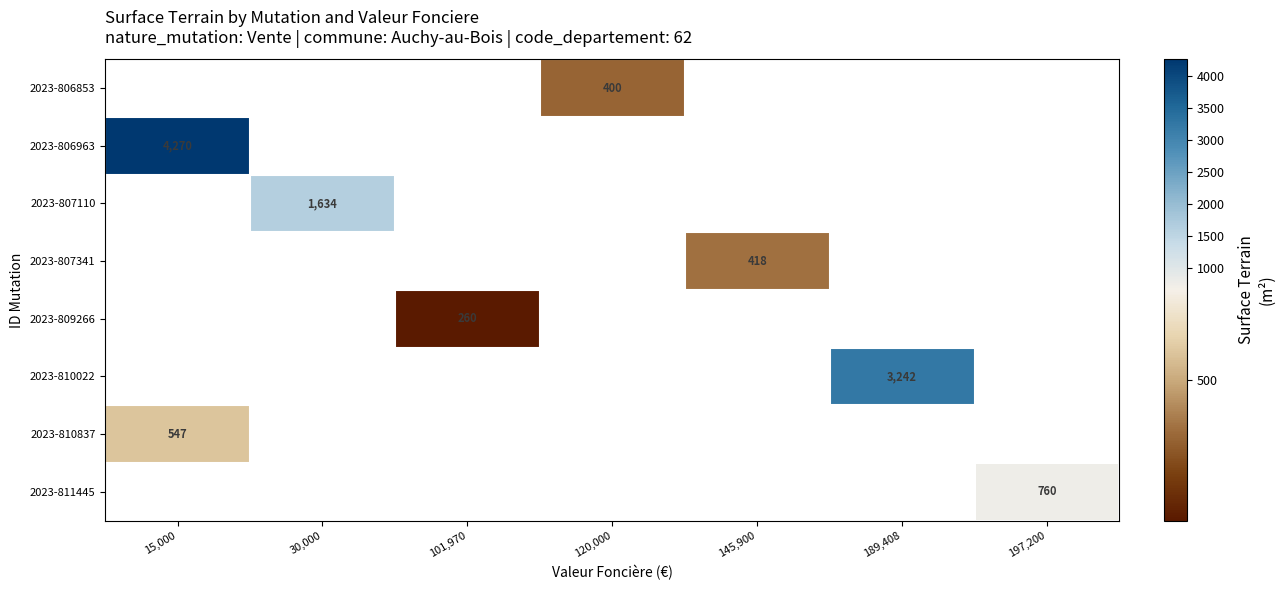

What is the minimum value shown in the chart?

260.0